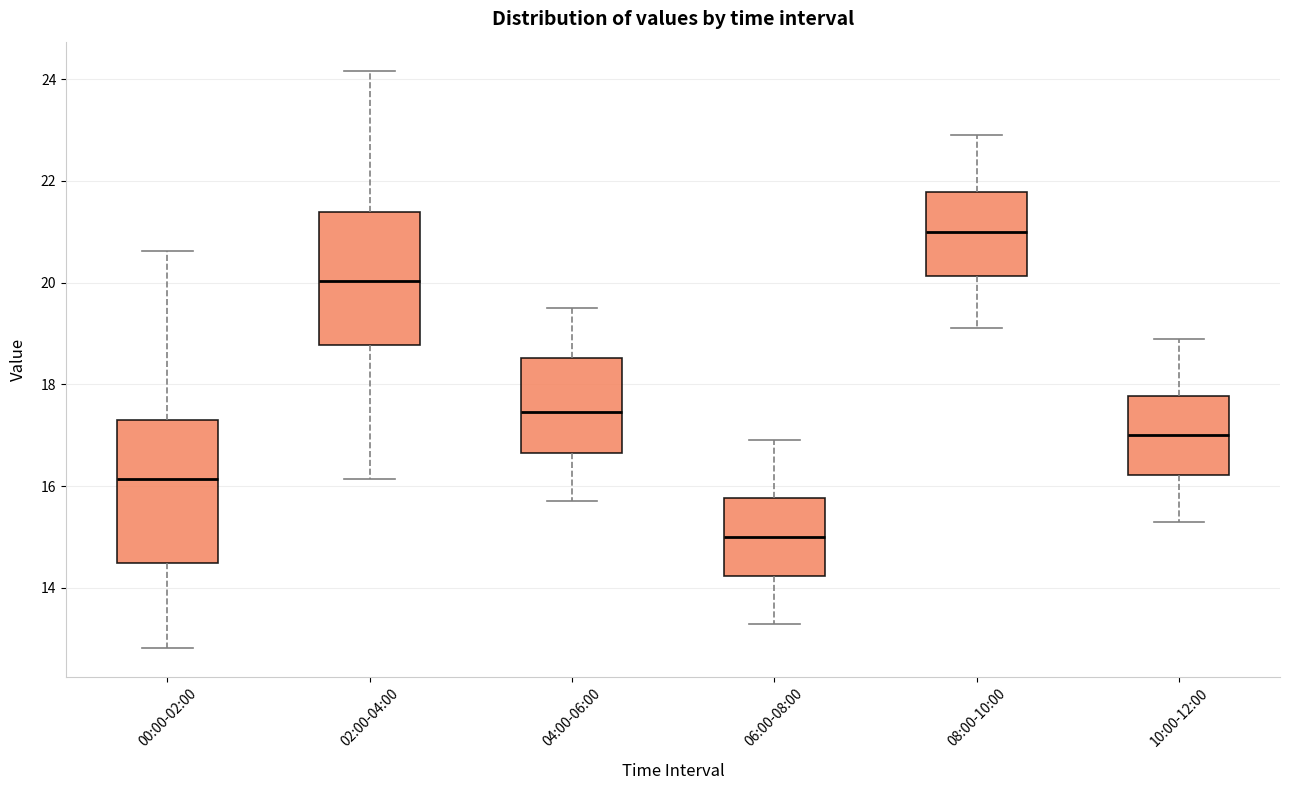

Reading left to right, read every box against the y-axis: the position of its median line, the range the box covers, and the ends of its whiskers. The values are not printed on the chart, so give them approximately, as read against the axis.

00:00-02:00: median 16.2, box 14.4 to 17.4, whiskers 12.8 to 20.6
02:00-04:00: median 20.0, box 18.8 to 21.4, whiskers 16.2 to 24.2
04:00-06:00: median 17.4, box 16.6 to 18.6, whiskers 15.8 to 19.6
06:00-08:00: median 15.0, box 14.2 to 15.8, whiskers 13.4 to 17.0
08:00-10:00: median 21.0, box 20.2 to 21.8, whiskers 19.2 to 23.0
10:00-12:00: median 17.0, box 16.2 to 17.8, whiskers 15.4 to 19.0